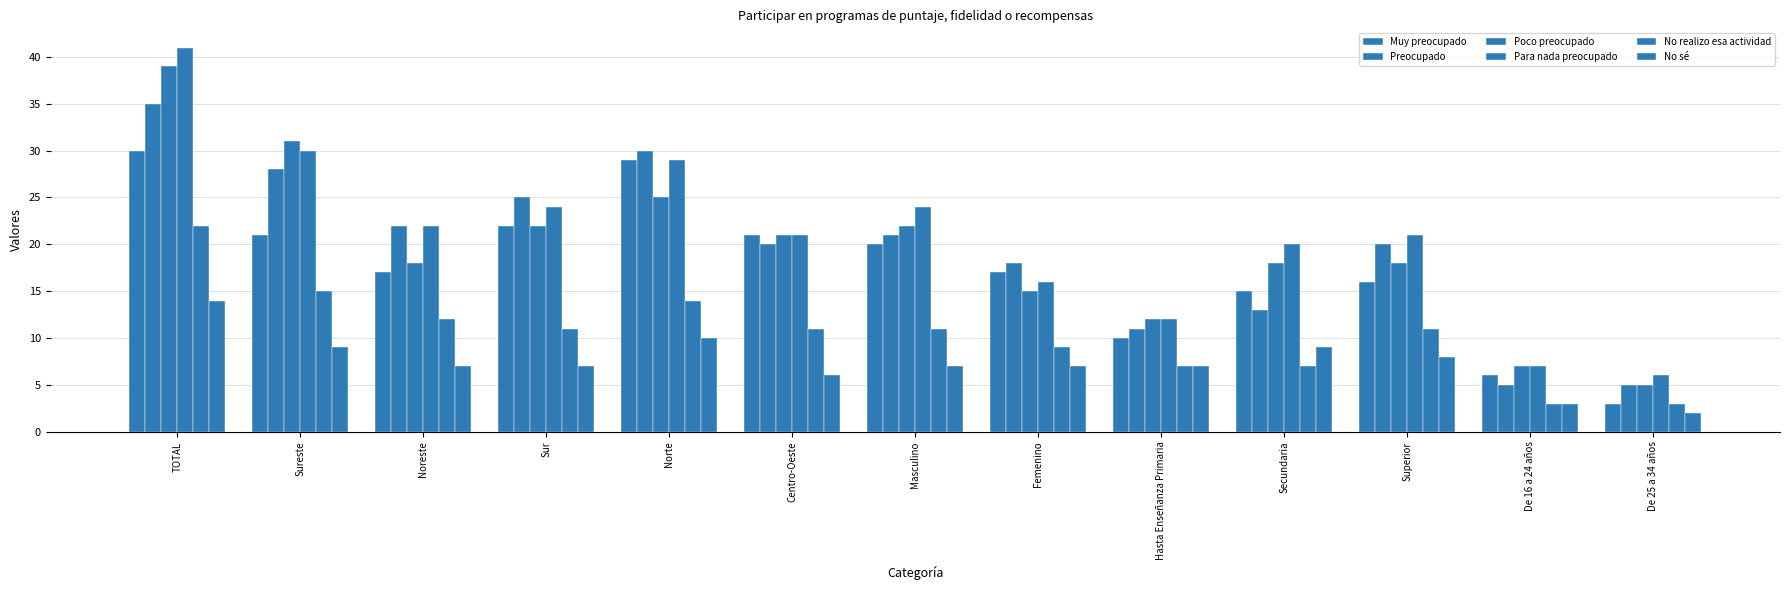

How many data points does each series have?

13